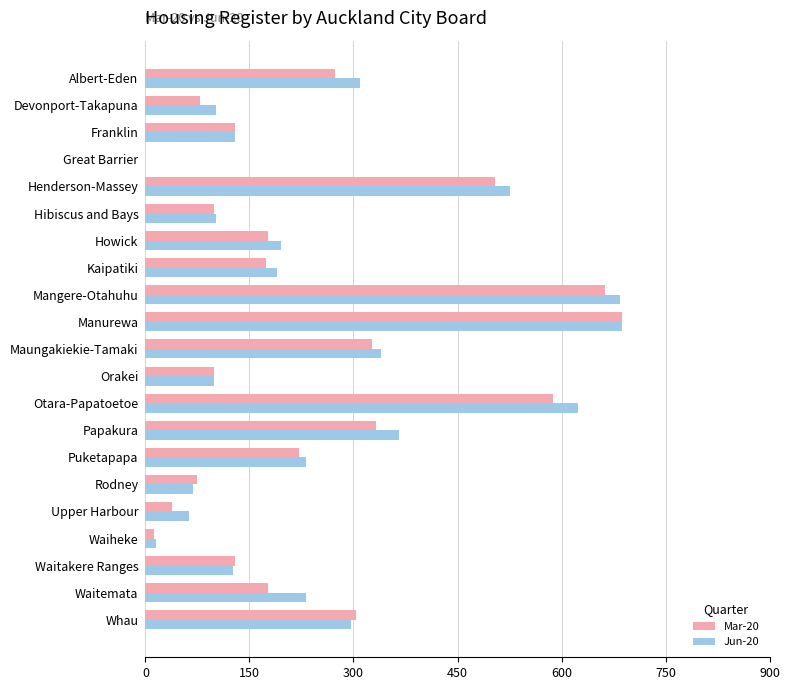

At which category is the sum across all series the highest?

Manurewa